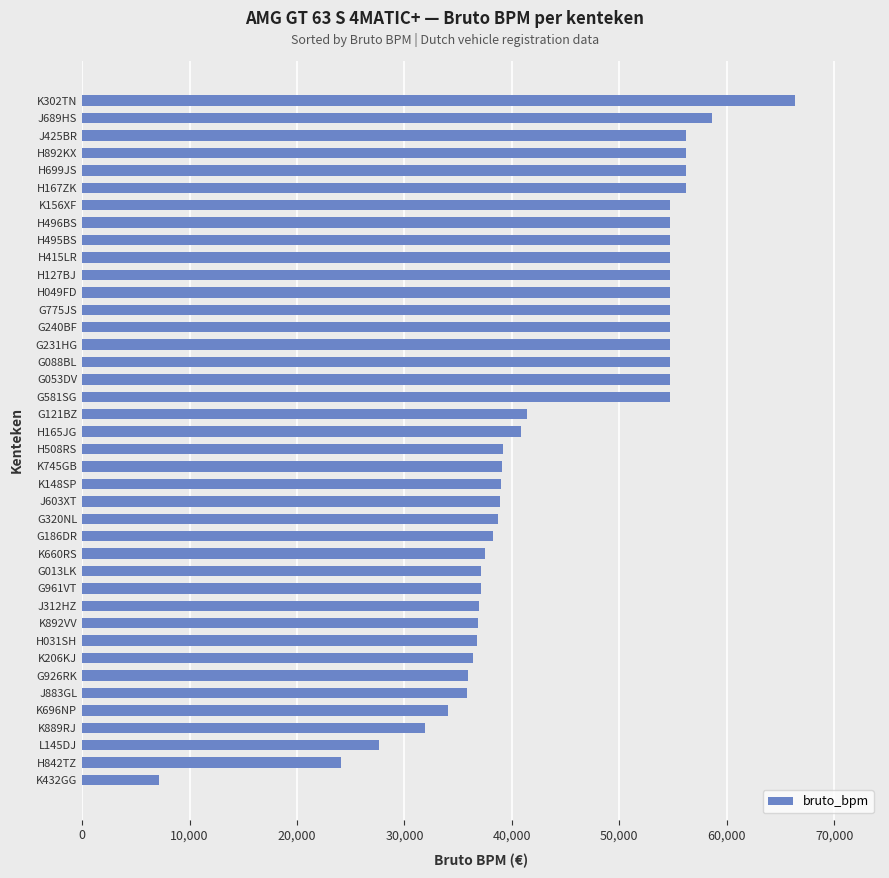

Approximately how many times larger is the value at K892VV compared to J312HZ?

1.0